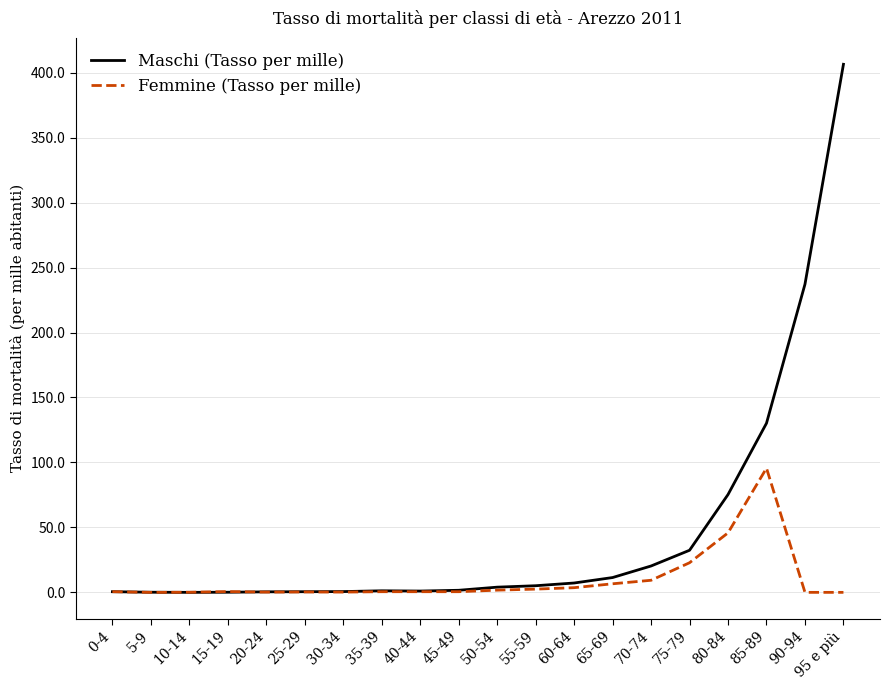

Which series changed the most between 5-9 and 70-74?

Maschi (Tasso per mille)